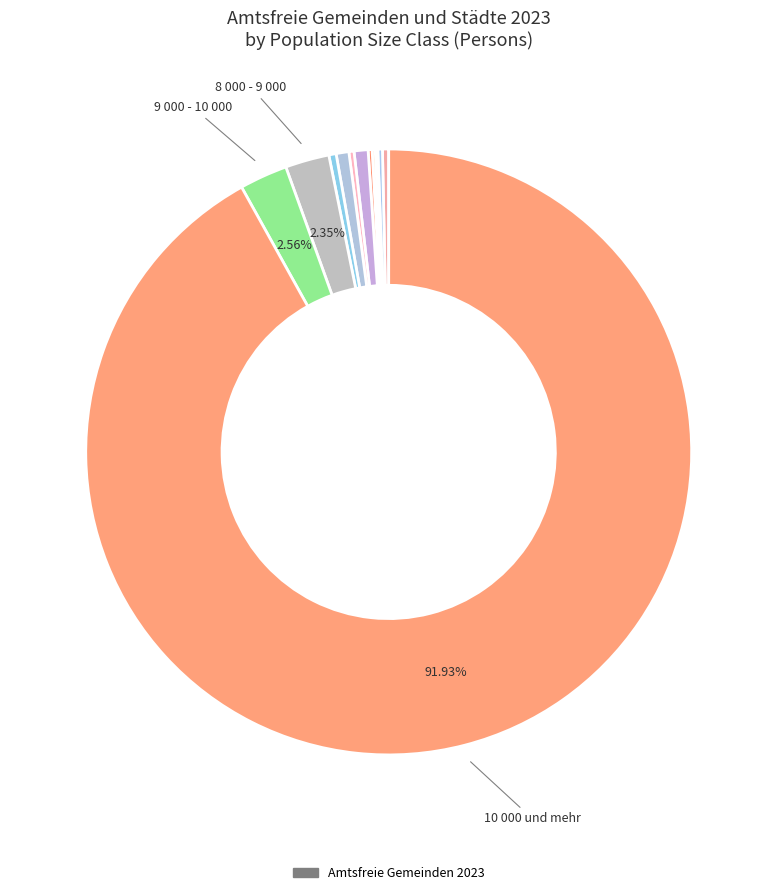

To the nearest percent, what is the difference between the largest and smallest slice percentages?

92%